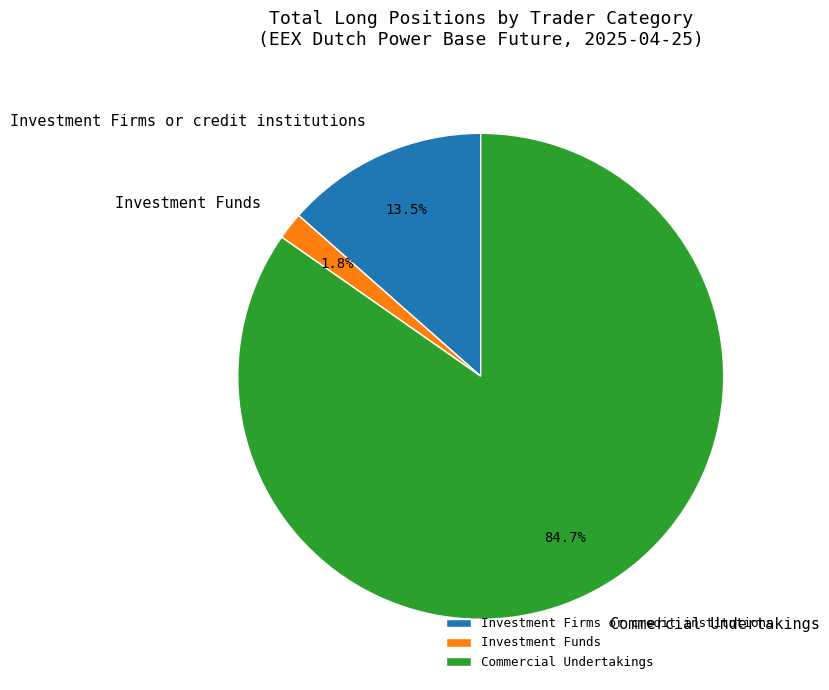

To the nearest percent, what percentage of the pie is Investment Funds?

2%